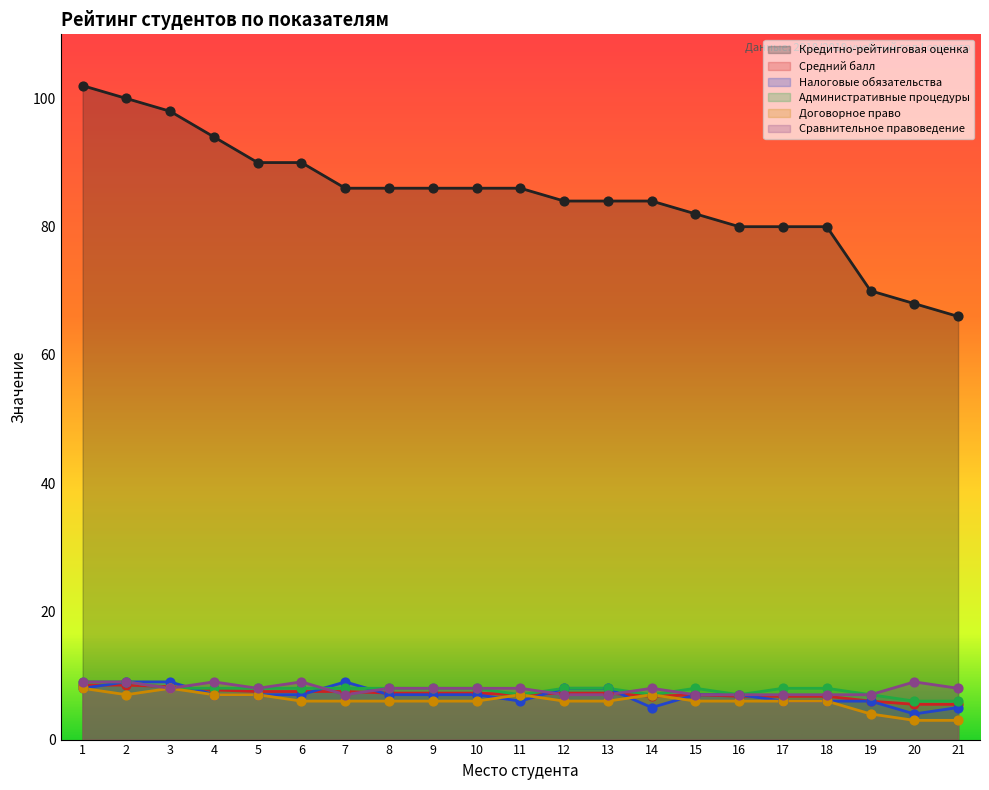

Which series has the largest Y range (max minus min)?

Кредитно-рейтинговая оценка